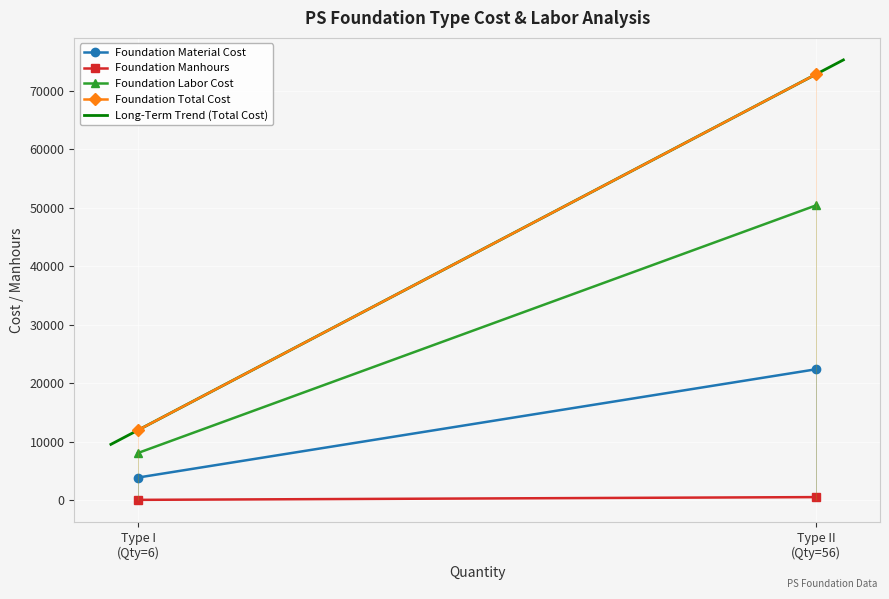

The Foundation Manhours series shows 147 at Type I. True or false?

False